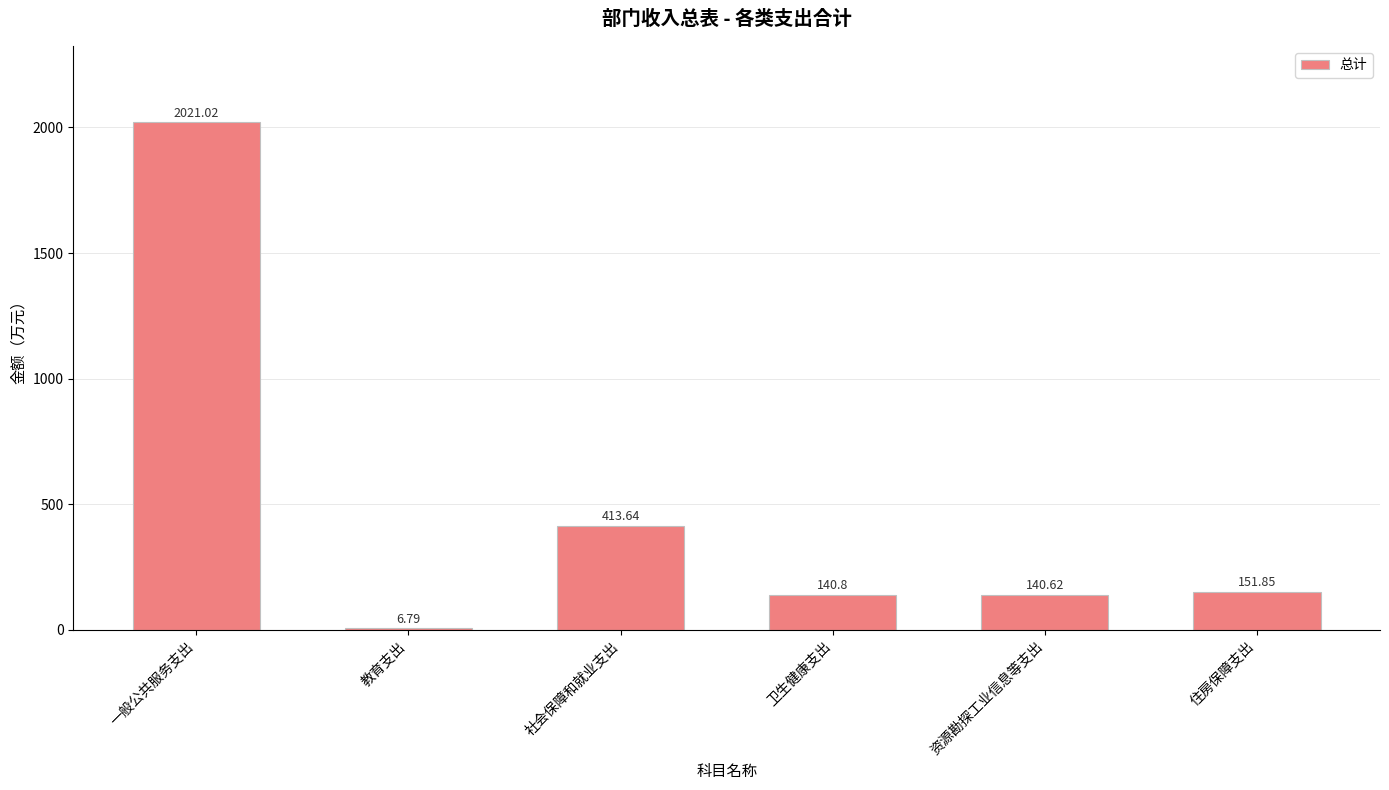

At which category does the chart reach its peak across all series?

一般公共服务支出